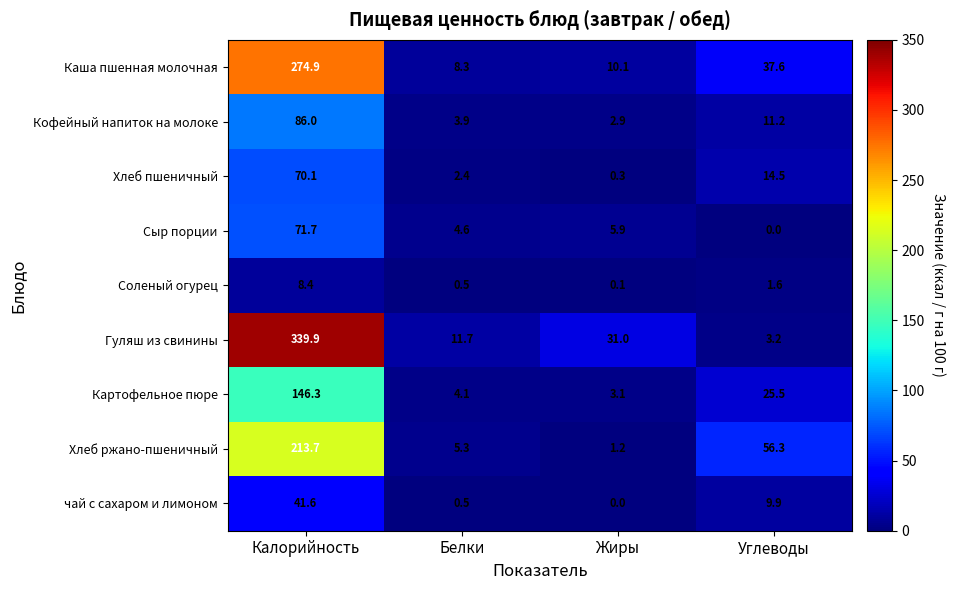

Which series has the largest range (max minus min)?

Гуляш из свинины